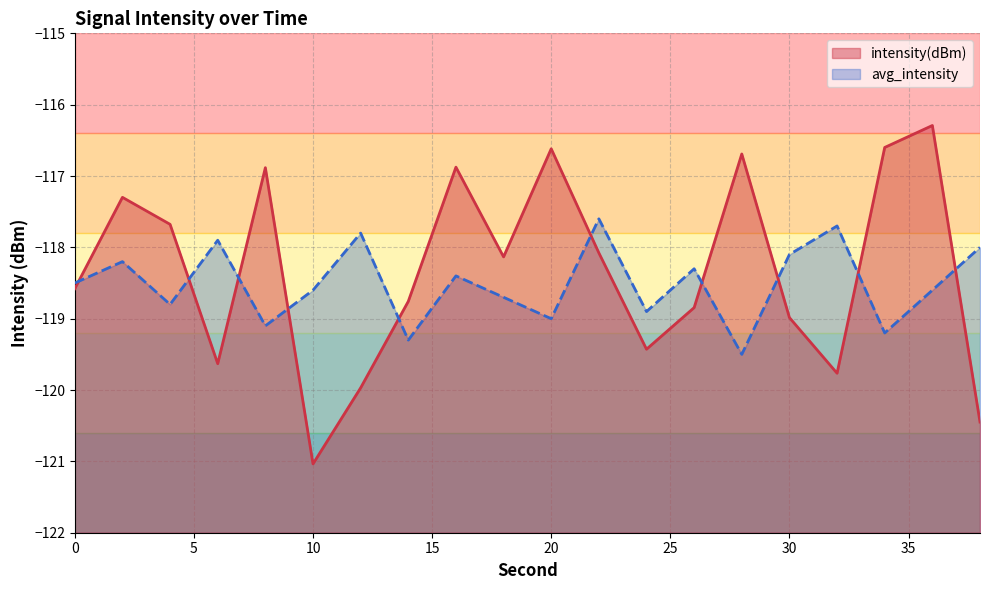

True or false: intensity(dBm) has a value of -116.3 at 36.

True